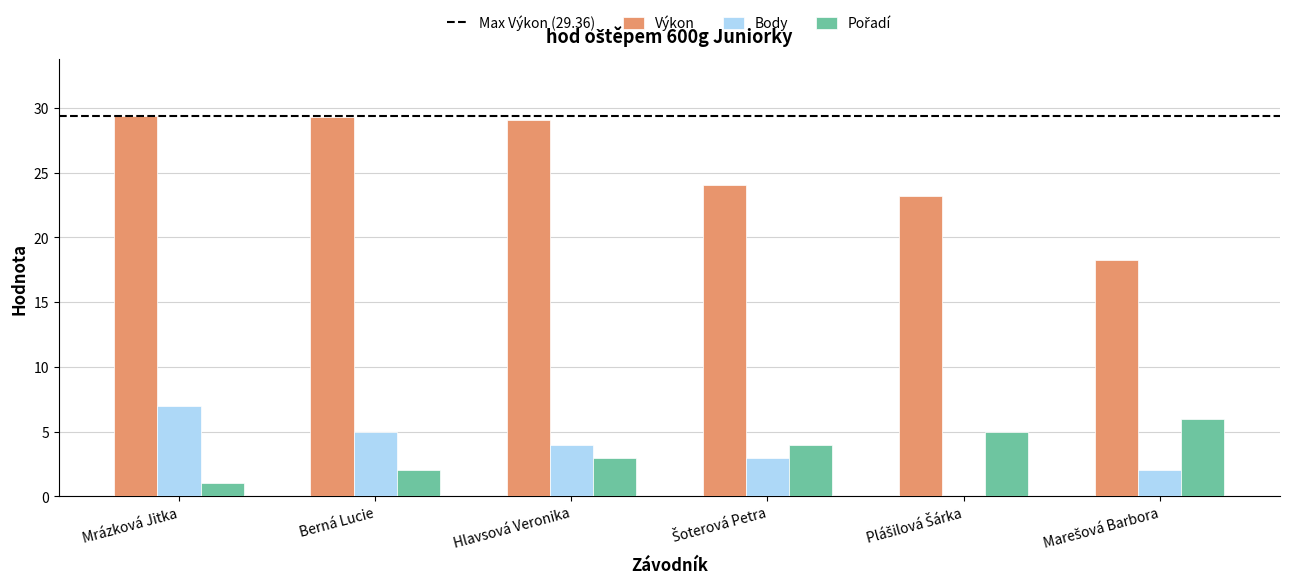

Which series has the largest total across all categories?

Výkon